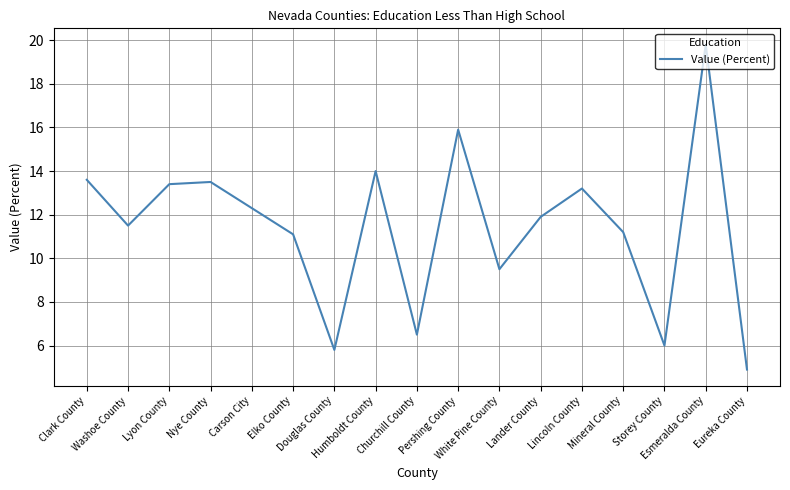

What is the greatest value displayed?

19.8